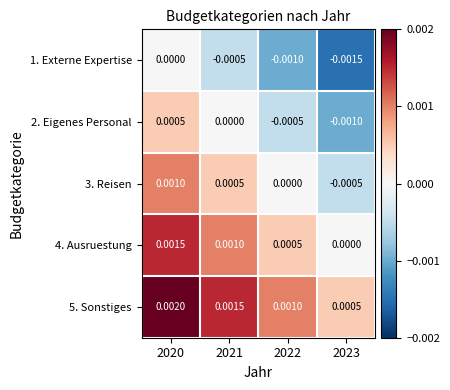

Rank the series by their maximum value, from lowest to highest.

1. Externe Expertise, 2. Eigenes Personal, 3. Reisen, 4. Ausruestung, 5. Sonstiges